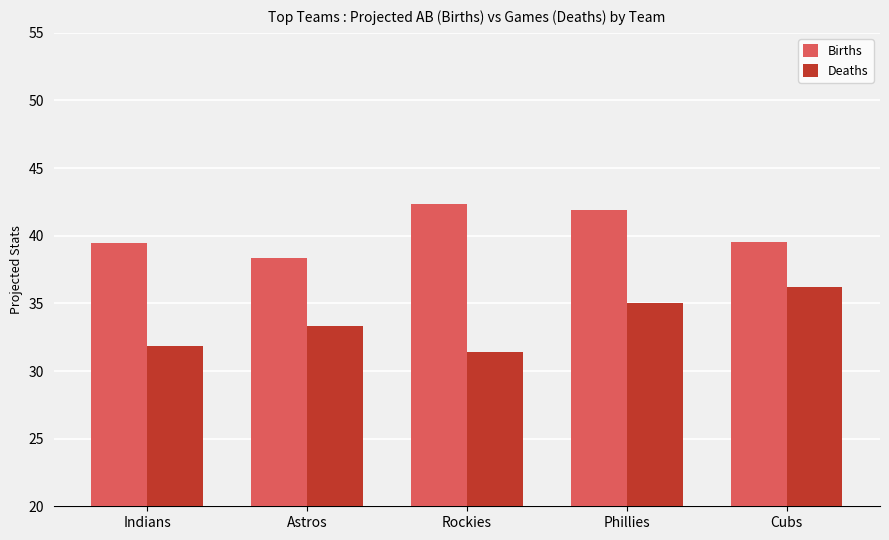

Rank the series at Phillies from highest to lowest value.

Births, Deaths